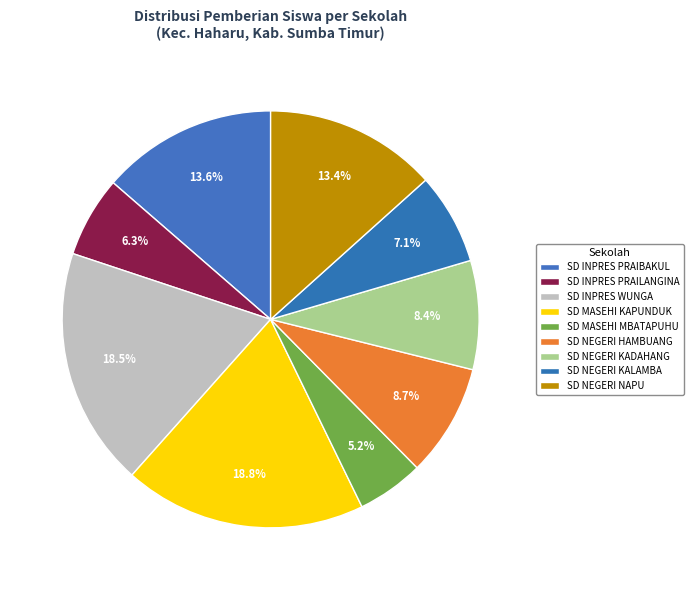

Which category has the smallest portion of the pie?

SD MASEHI MBATAPUHU